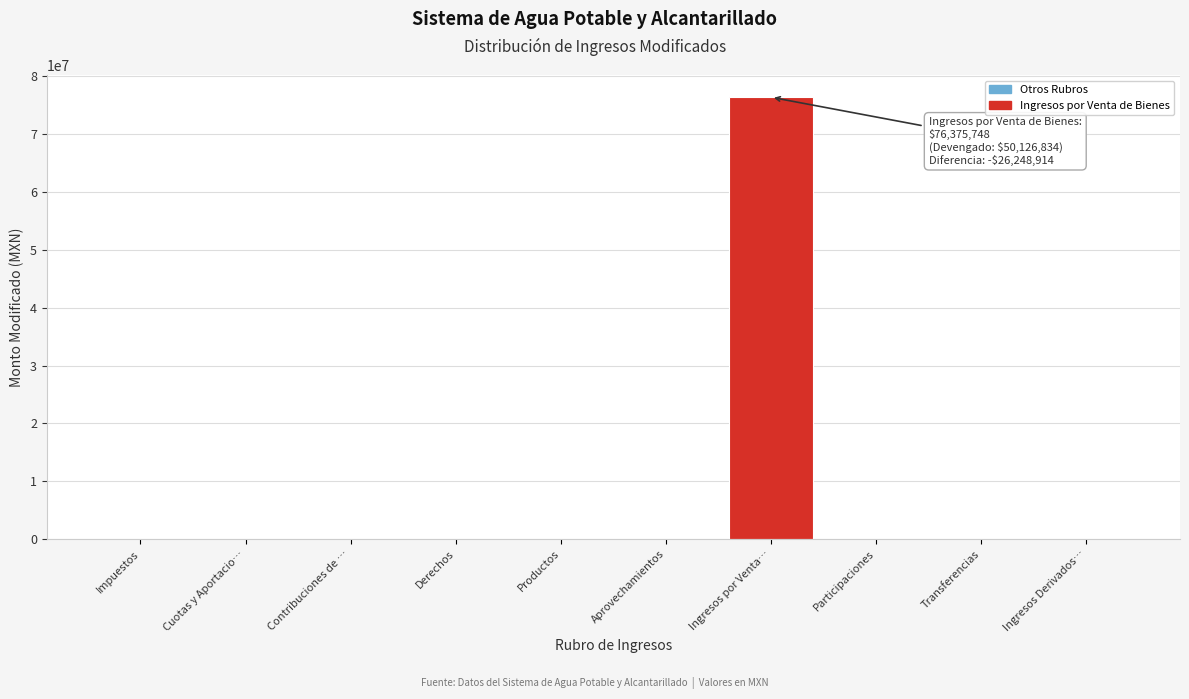

Reading left to right, extract all data points from this chart.

Impuestos=0.0	Cuotas y Aportacio…=0.0	Contribuciones de …=0.0	Derechos=0.0	Productos=0.0	Aprovechamientos=0.0	Ingresos por Venta…=76375748.1	Participaciones=0.0	Transferencias=0.0	Ingresos Derivados…=0.0